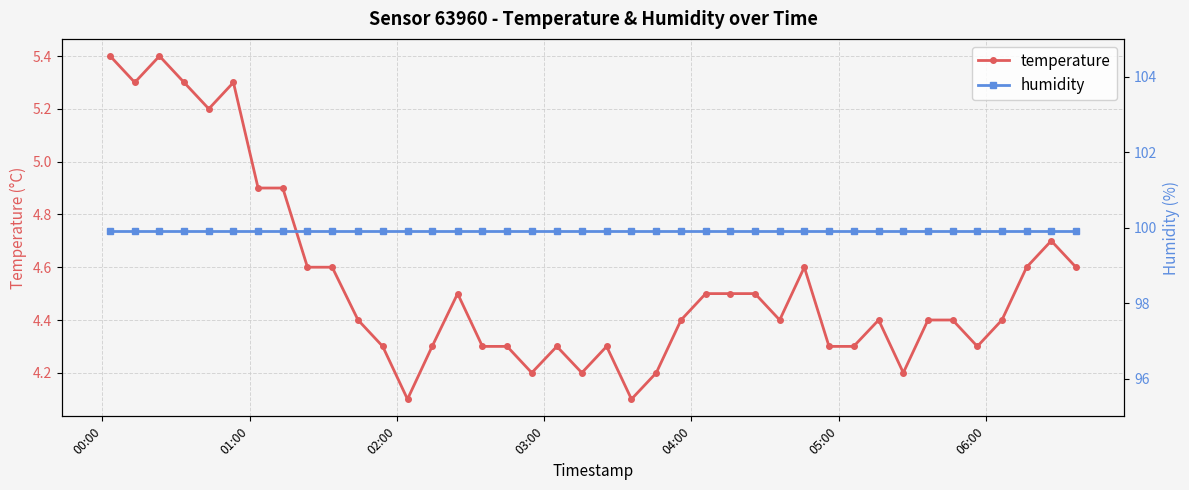

What is the lowest value of the temperature series?

4.1